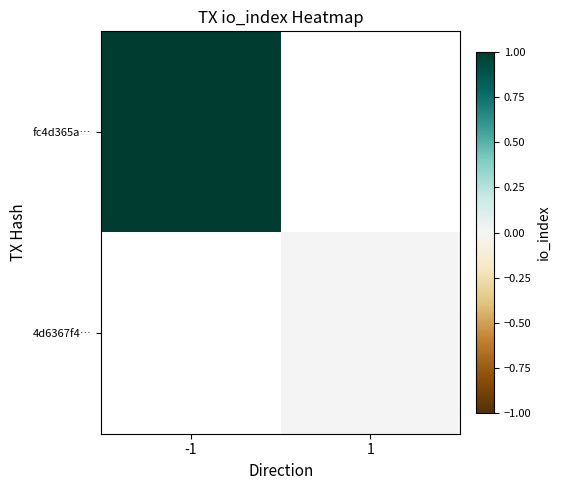

At how many categories does at least one series exceed 0?

2